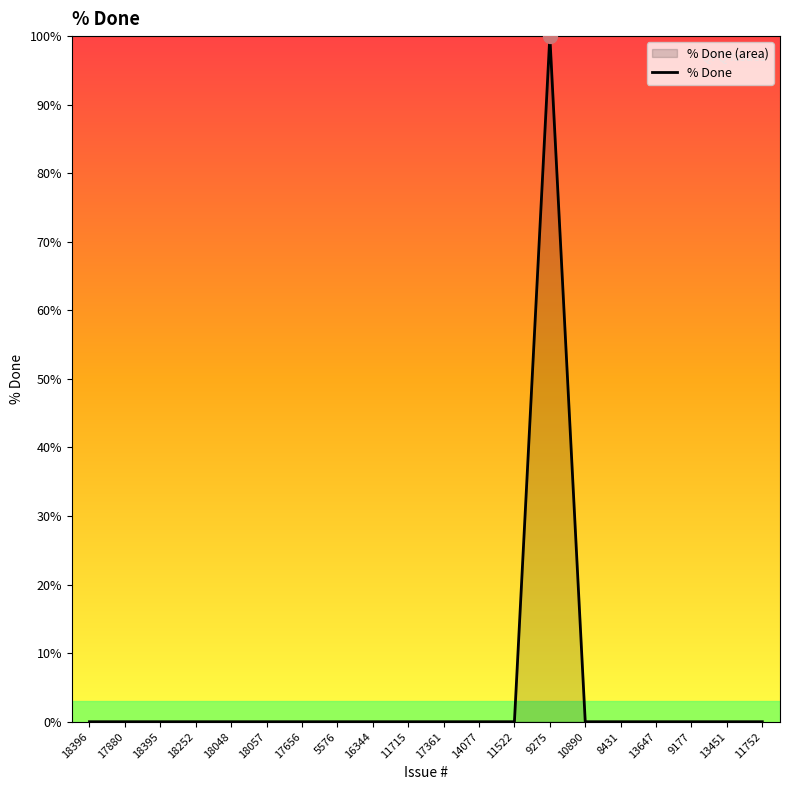

Is it true that the value at 17656 is 31?

False